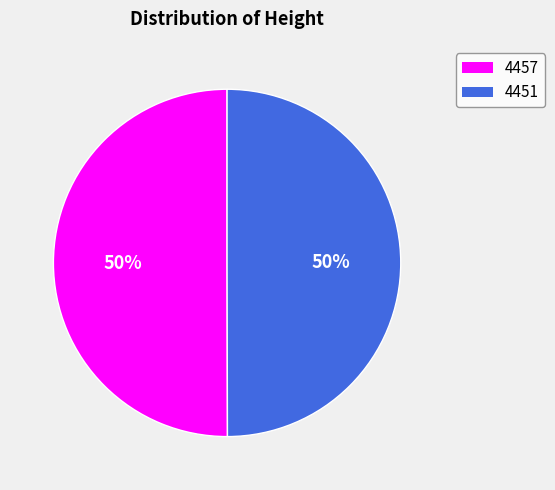

Count the number of slices in the pie.

2